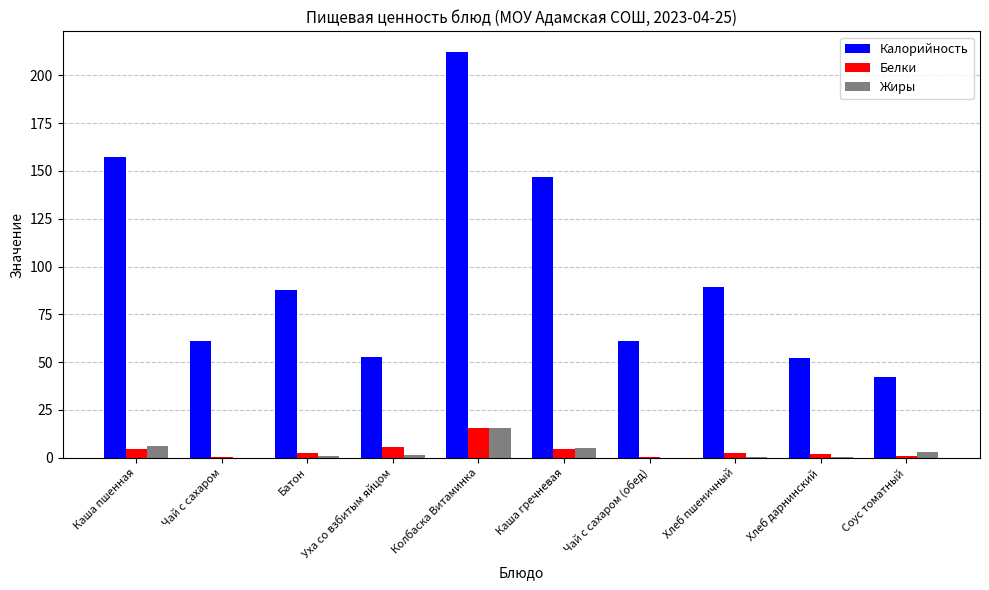

Are the bars horizontal?

No